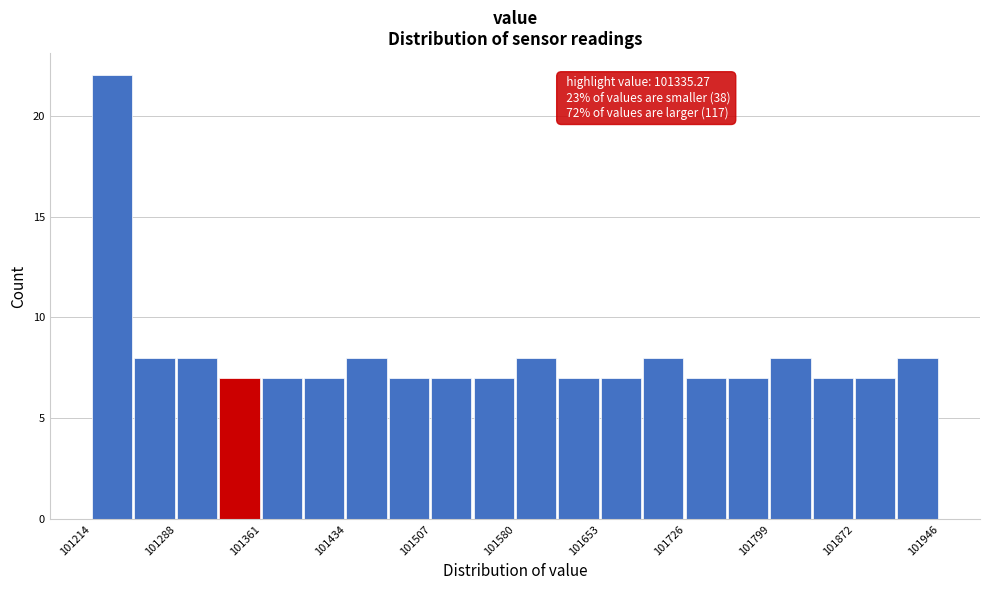

Around what value on the x-axis is the tallest bar? Give the approximate position of its centre, as read against the axis.

101230